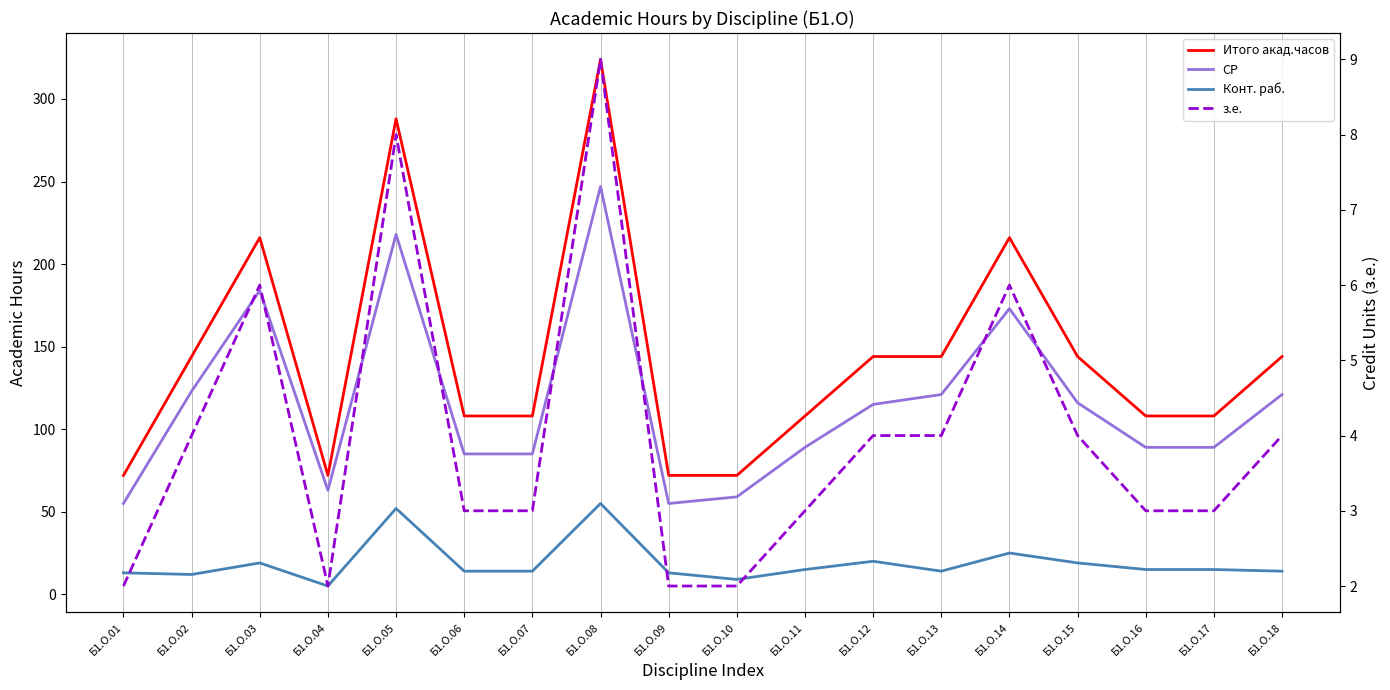

Rank the categories by Конт. раб. value from highest to lowest.

Б1.О.08, Б1.О.05, Б1.О.14, Б1.О.12, Б1.О.03, Б1.О.15, Б1.О.11, Б1.О.16, Б1.О.17, Б1.О.06, Б1.О.07, Б1.О.13, Б1.О.18, Б1.О.01, Б1.О.09, Б1.О.02, Б1.О.10, Б1.О.04